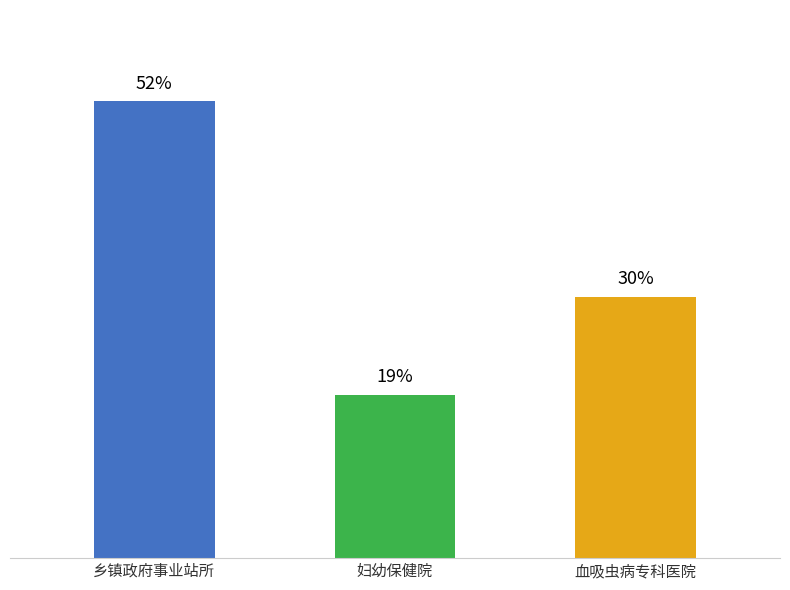

The chart shows a value of 18.5 at 妇幼保健院. True or false?

True